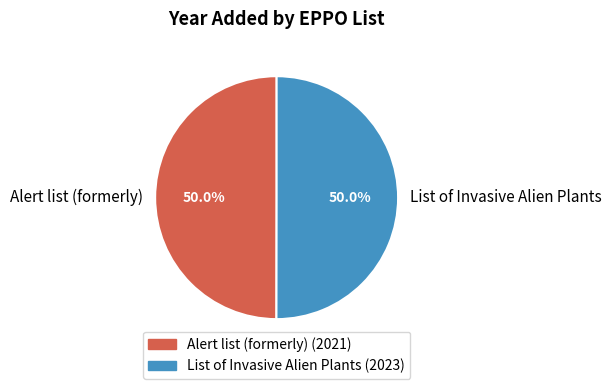

What percentage is NOT represented by Alert list (formerly)?

50.0%